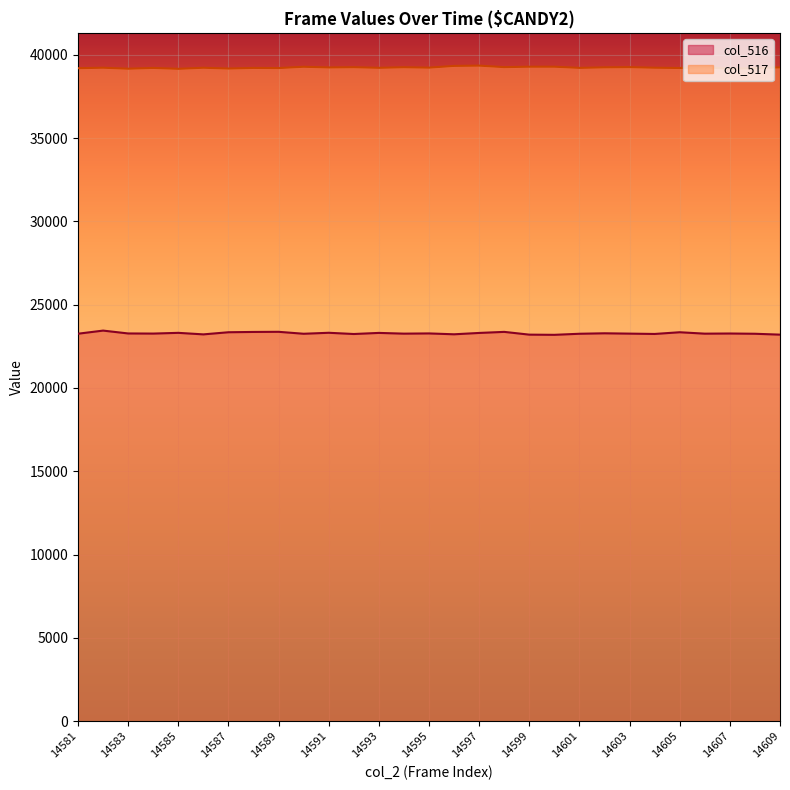

List the series in order of their peak value, highest first.

col_517, col_516